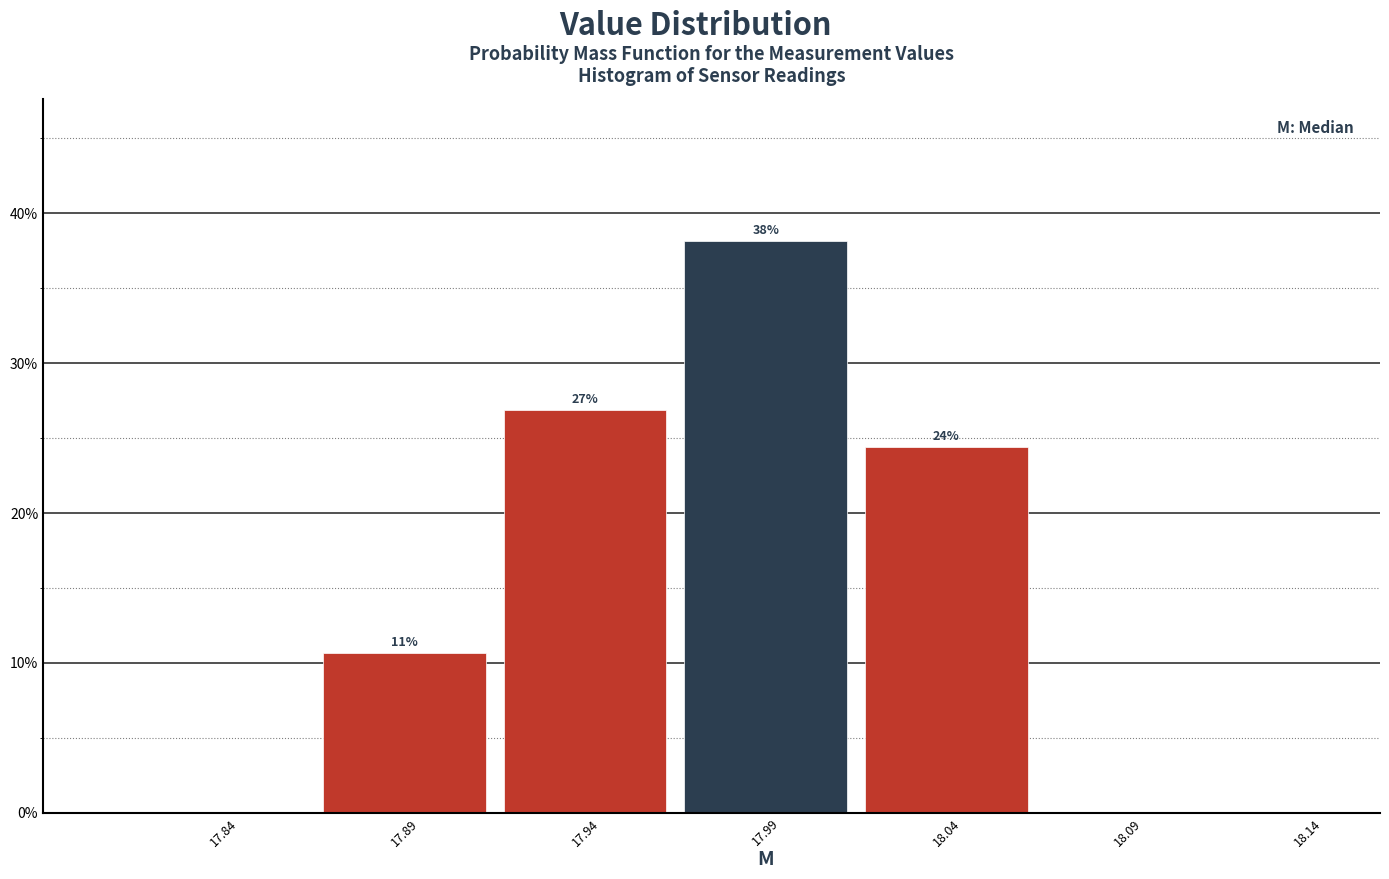

Over which range of the x-axis is the bar tallest?

17.965 to 18.015